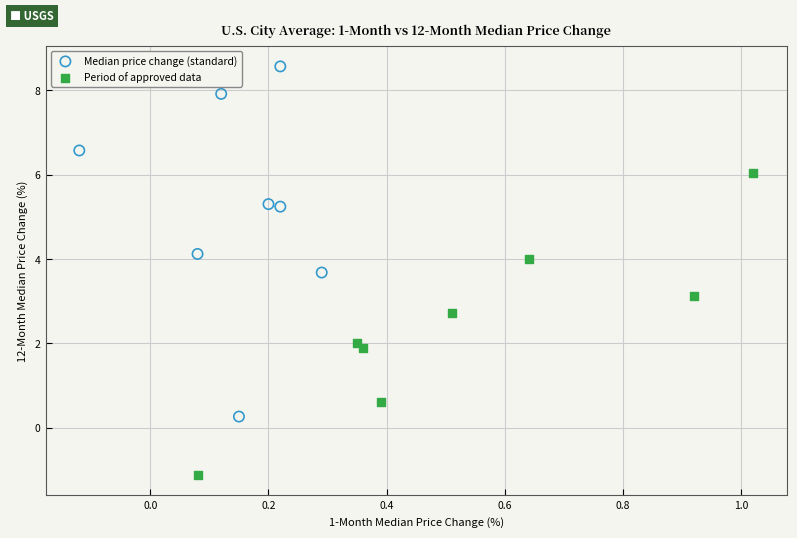

What are all the series names shown in the legend?

Median price change (standard), Period of approved data